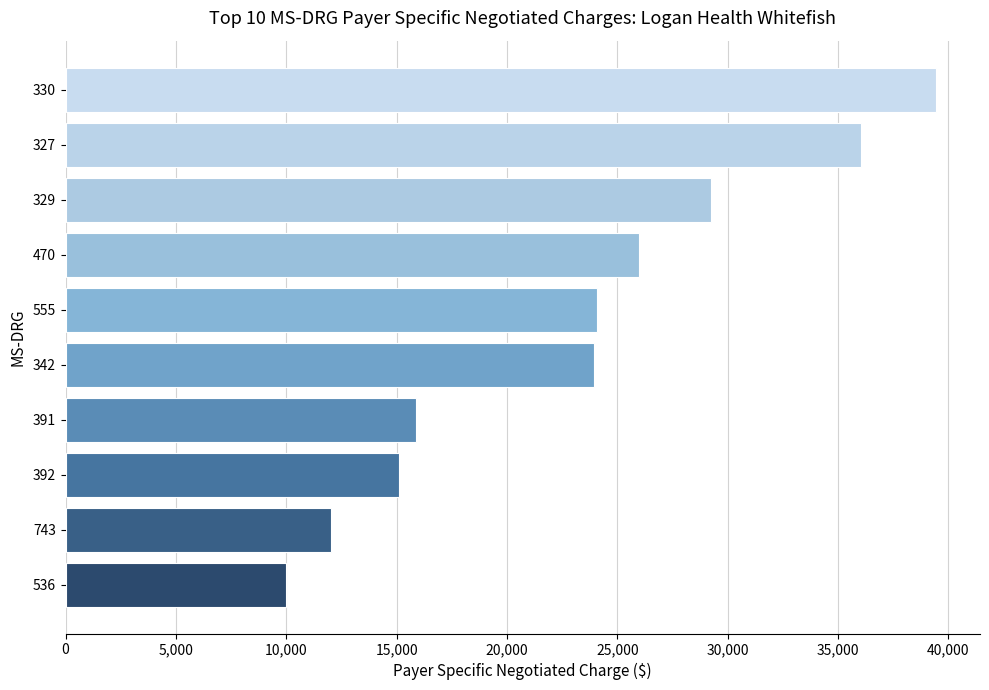

Is it true that the value at 555 is 24097.5?

True